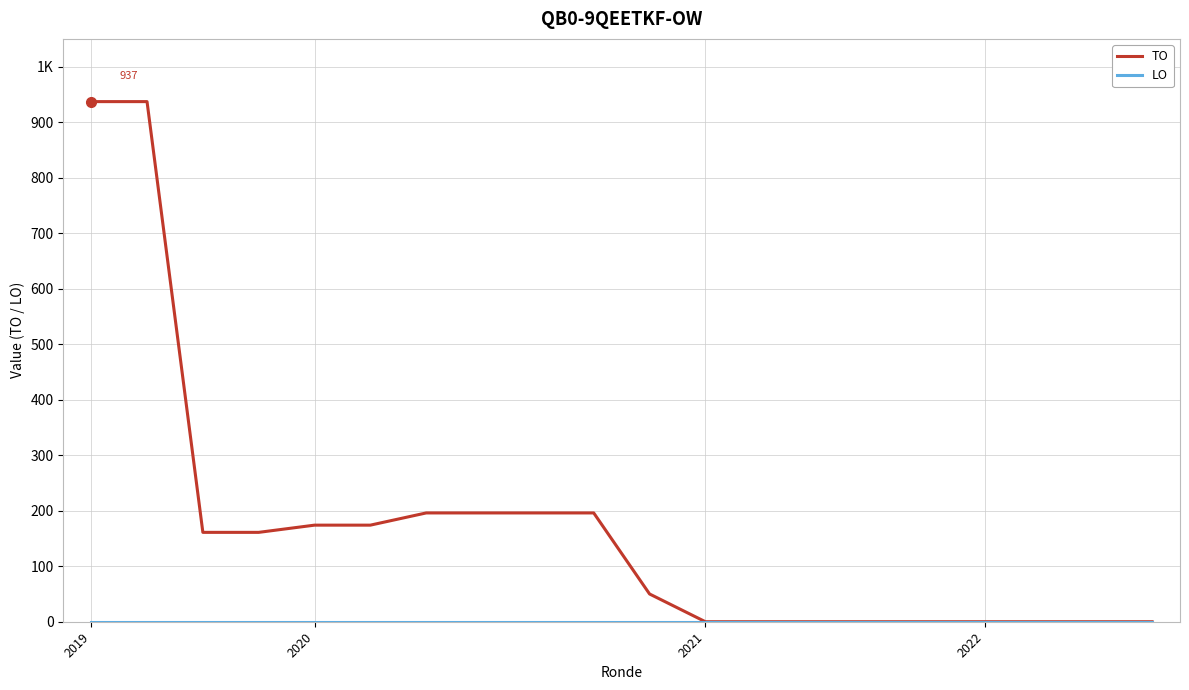

Which series has the largest range (max minus min)?

TO